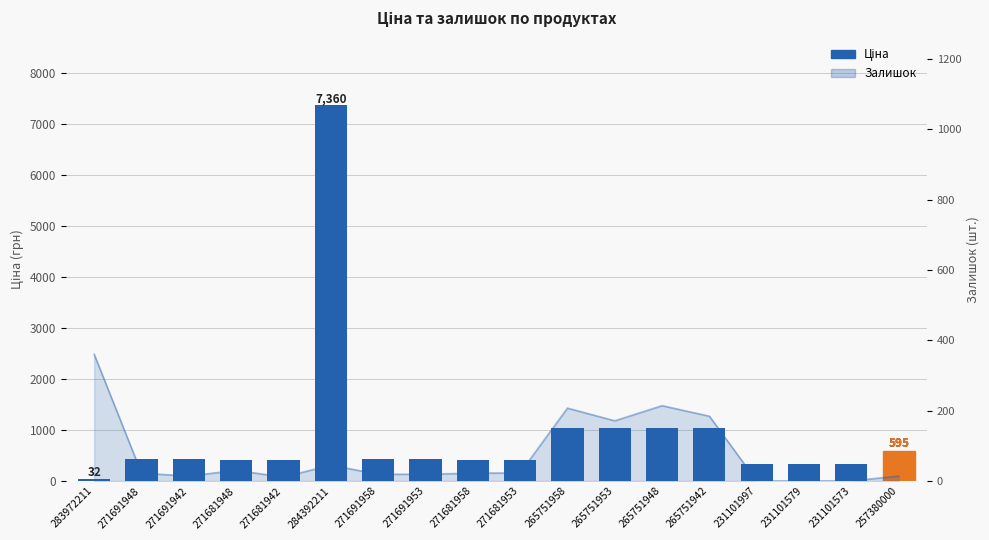

Reading right to left, what are all the values shown in this chart?

595.0	331.0	331.0	331.0	1034.1	1034.1	1034.1	1034.1	403.6	403.6	429.3	429.3	7360.2	403.6	403.6	429.3	429.3	32.0